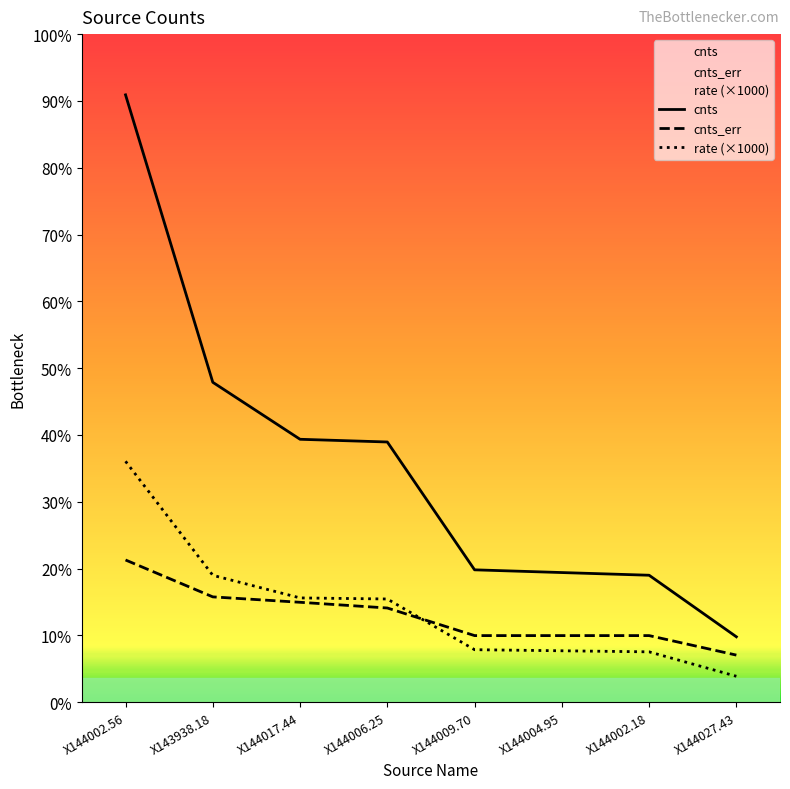

Reading left to right, transcribe all the data shown in this chart.

cnts: 18.2	9.6	7.9	7.8	4.0	3.9	3.8	2.0
cnts_err: 4.3	3.2	3.0	2.8	2.0	2.0	2.0	1.4
rate: 7.2	3.8	3.1	3.1	1.6	1.5	1.5	0.8